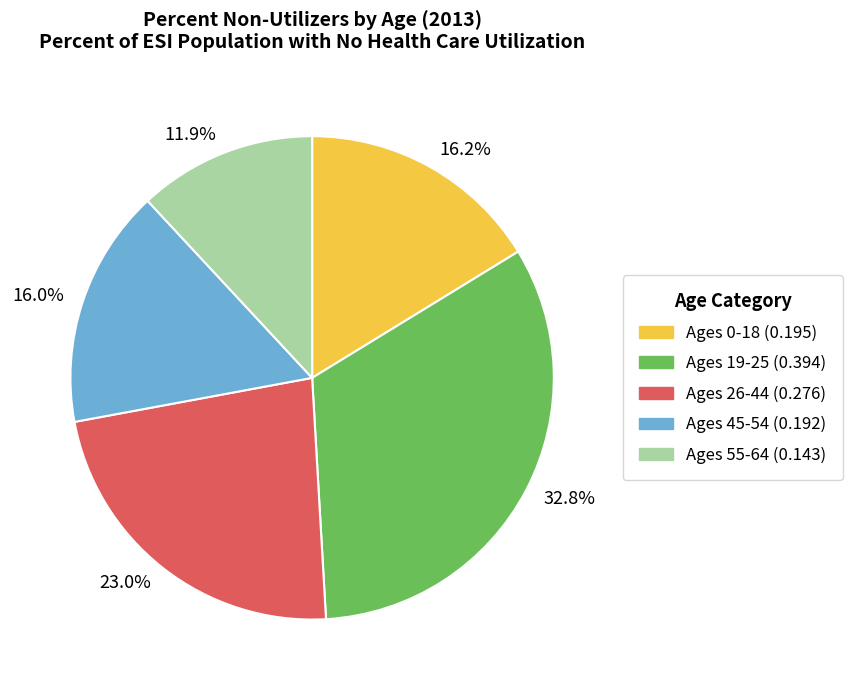

Is there a majority slice in this chart?

No